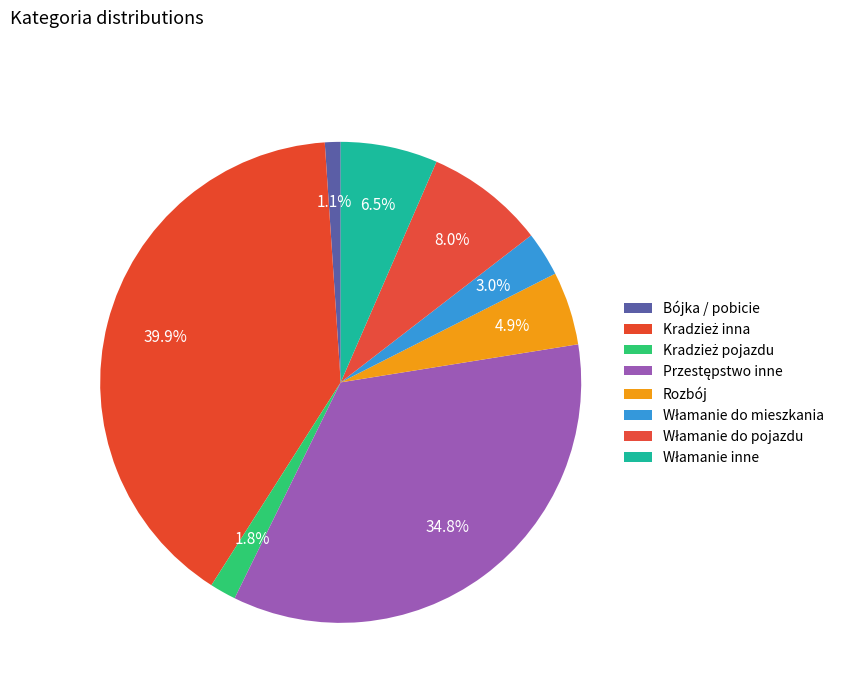

What is the ratio of the value at Rozbój to the value at Kradzież inna?

0.1